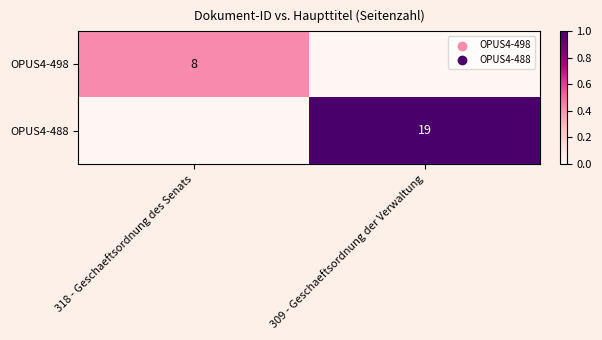

Is it true that OPUS4-498 equals 11 at 318 - Geschaeftsordnung des Senats?

False